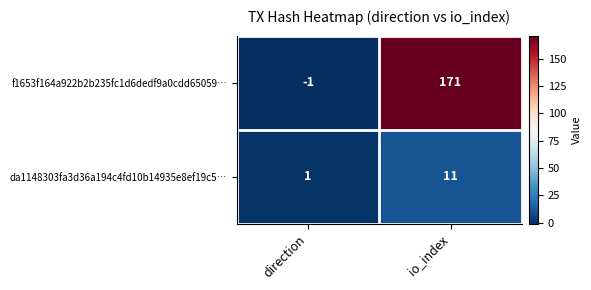

Reading left to right, transcribe all the data shown in this chart.

f1653f164a922b2b235fc1d6dedf9a0cdd65059…: -1	171
da1148303fa3d36a194c4fd10b14935e8ef19c5…: 1	11